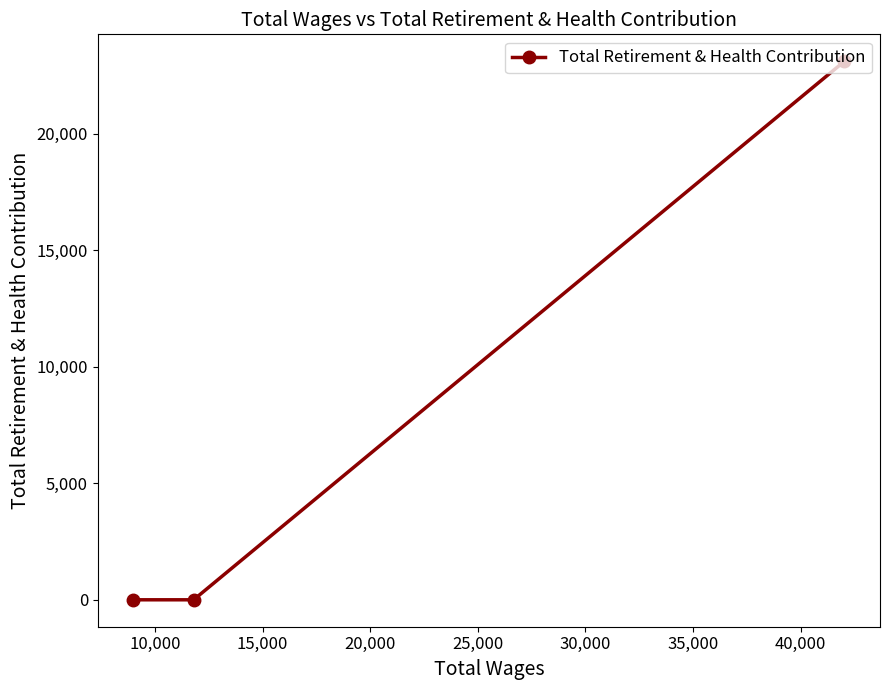

Reading left to right, what are all the values shown in this chart?

0	0	23104